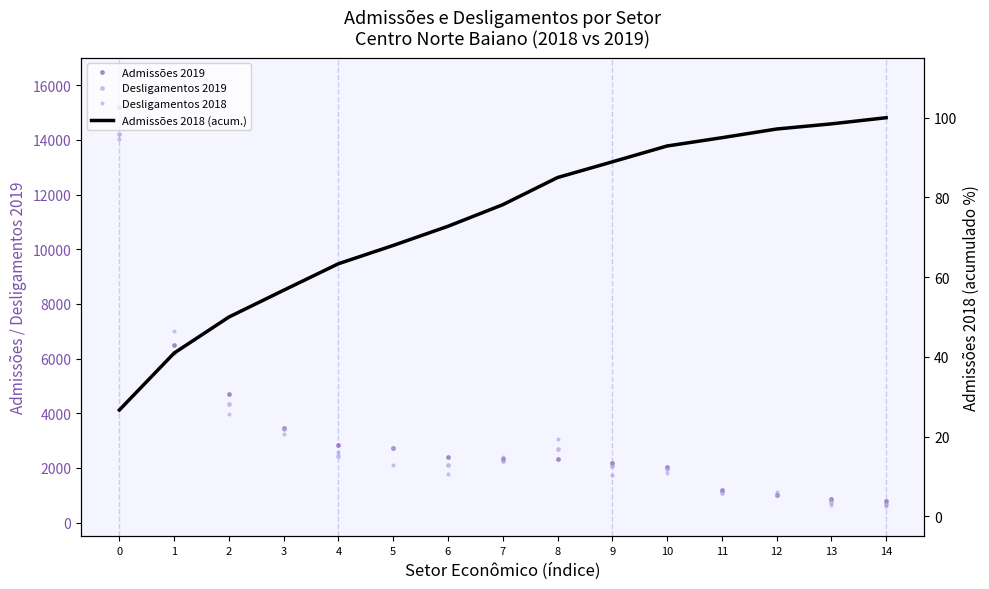

Reading left to right, list all the values displayed in this chart.

Admissões 2019: 15187.0	6509.0	4718.0	3462.0	2856.0	2730.0	2384.0	2322.0	2313.0	2164.0	2033.0	1197.0	1005.0	864.0	775.0
Desligamentos 2019: 14230.0	6207.0	4346.0	3440.0	2439.0	2715.0	2113.0	2260.0	2679.0	2068.0	1946.0	1075.0	1018.0	747.0	674.0
Desligamentos 2018: 14051.0	7001.0	3975.0	3237.0	2585.0	2118.0	1770.0	2408.0	3056.0	1755.0	1804.0	1145.0	1129.0	642.0	620.0
Admissões 2018 (acum.): 26.7	41.0	50.0	56.7	63.4	68.0	72.8	78.2	85.0	88.9	92.9	95.0	97.2	98.5	100.0